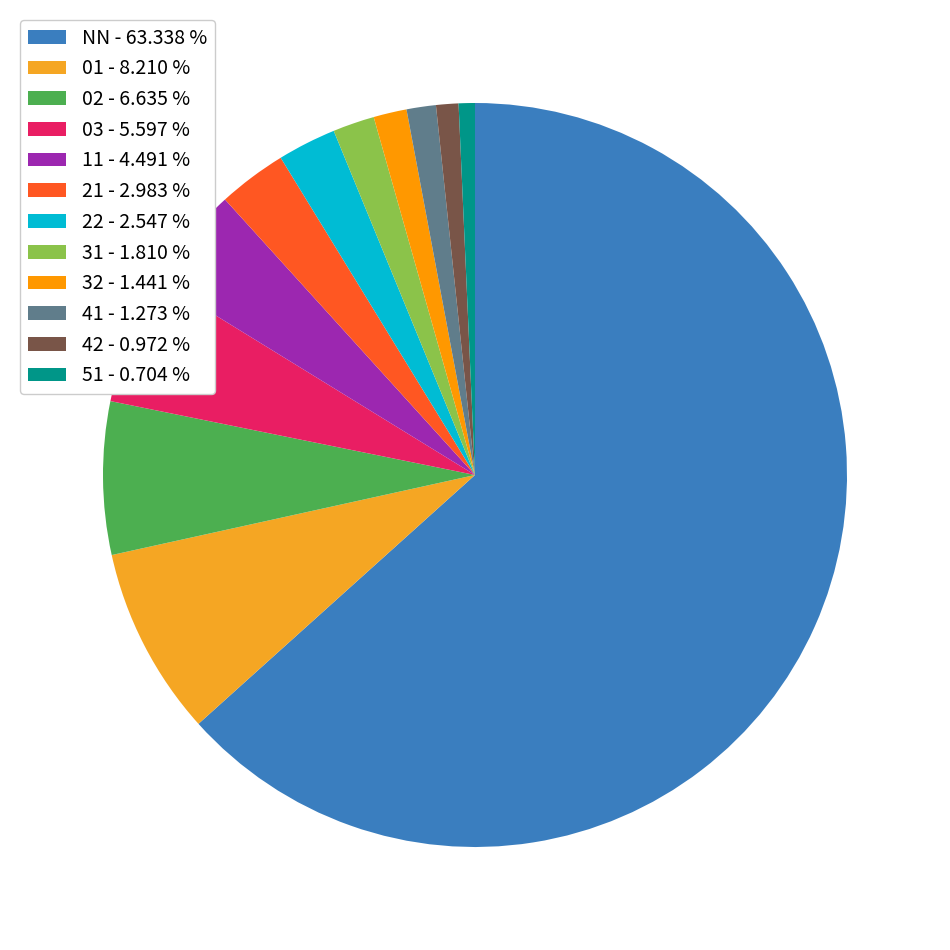

To the nearest percent, what is the combined percentage of 32 and 03?

7%